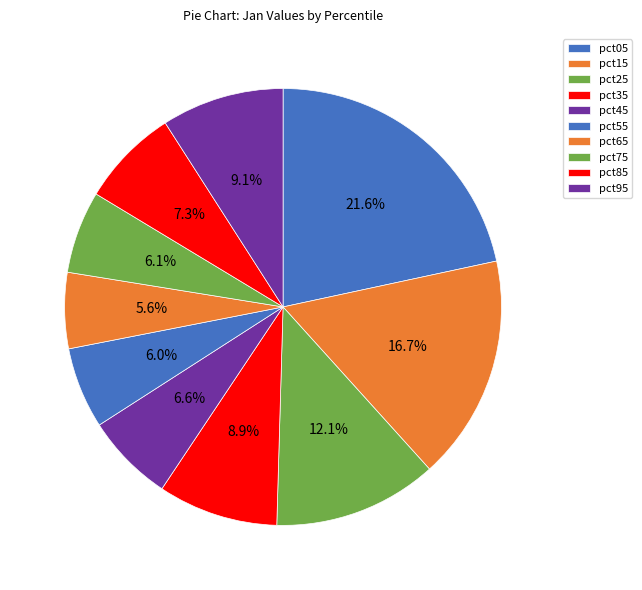

Count the number of slices in the pie.

10